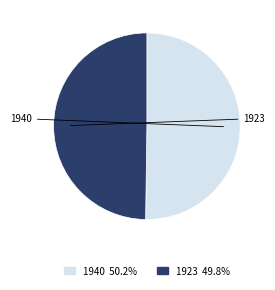

What is the ratio of the value at 1940 to the value at 1923?

1.0